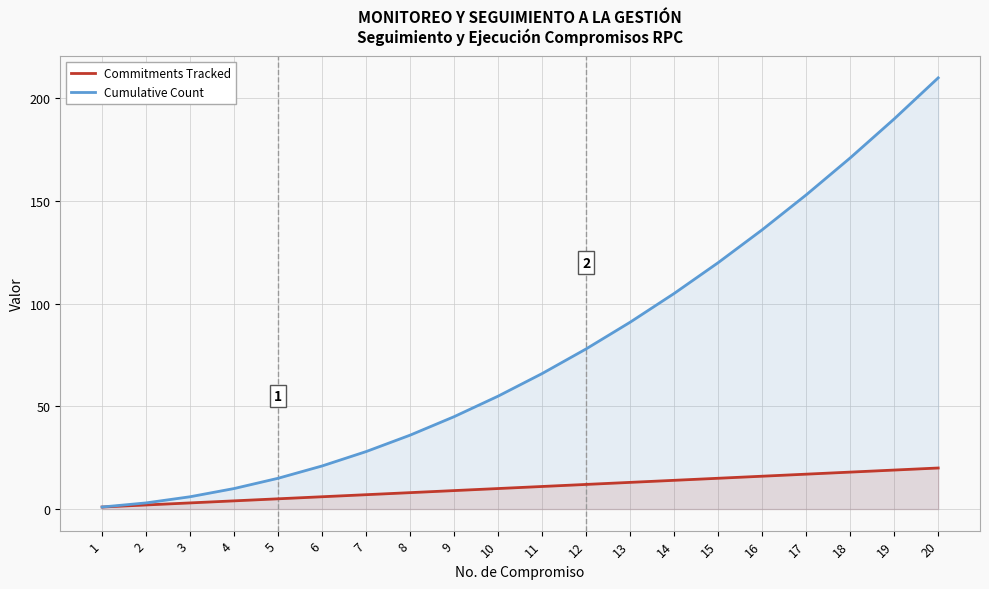

What is the maximum value for Commitments Tracked?

20